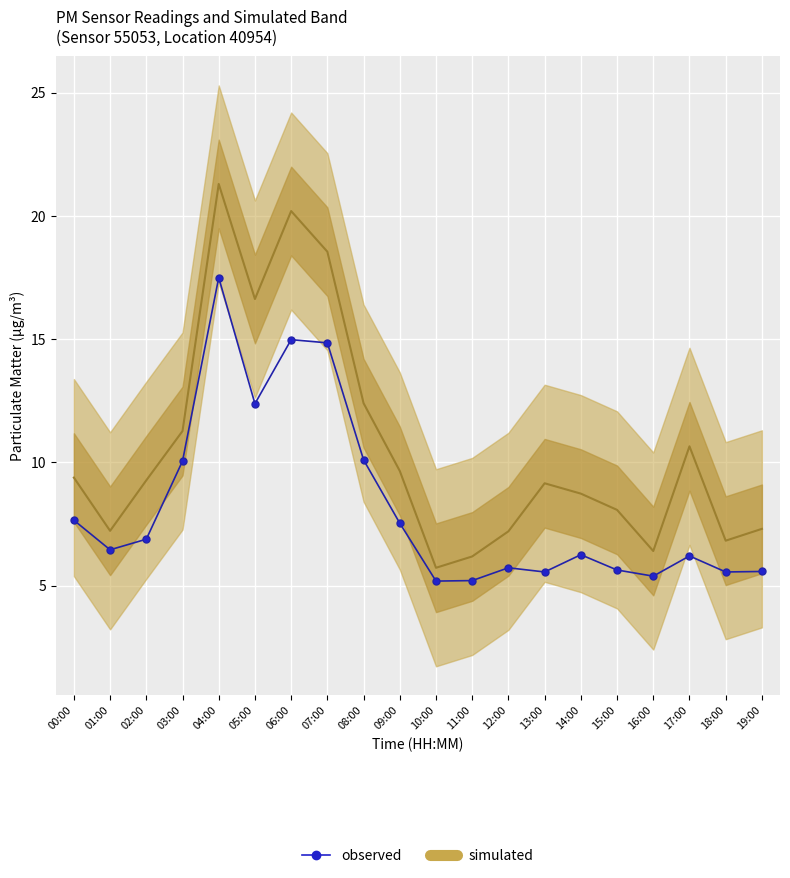

Reading left to right, what are all the values shown in this chart?

7.7	6.5	6.9	10.1	17.5	12.4	15.0	14.8	10.1	7.5	5.2	5.2	5.7	5.5	6.2	5.6	5.4	6.2	5.5	5.6